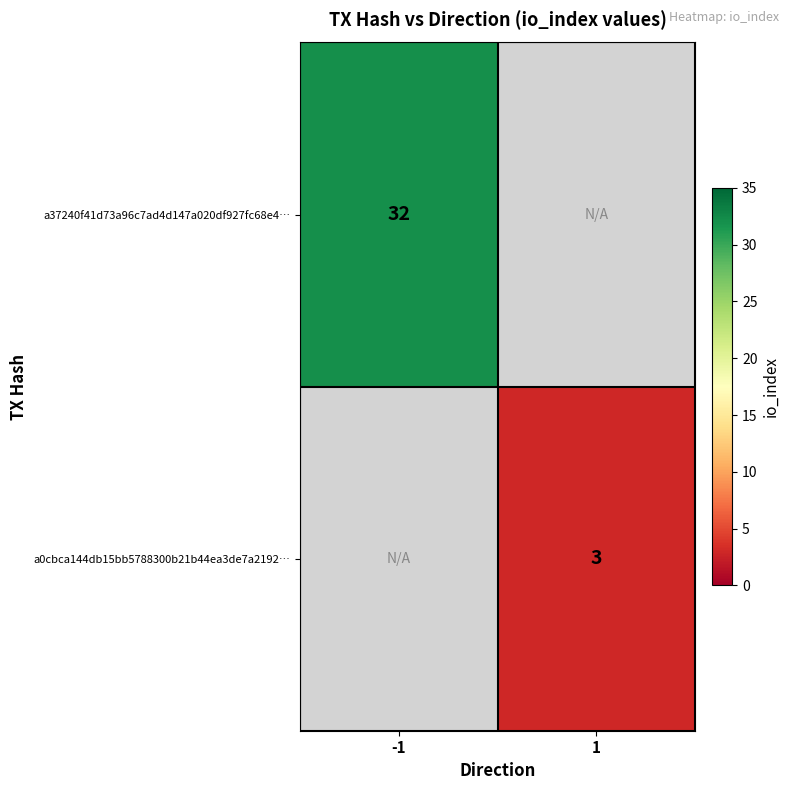

The a37240f41d73a96c7ad4d147a020df927fc68e4… series shows 32 at -1. True or false?

True